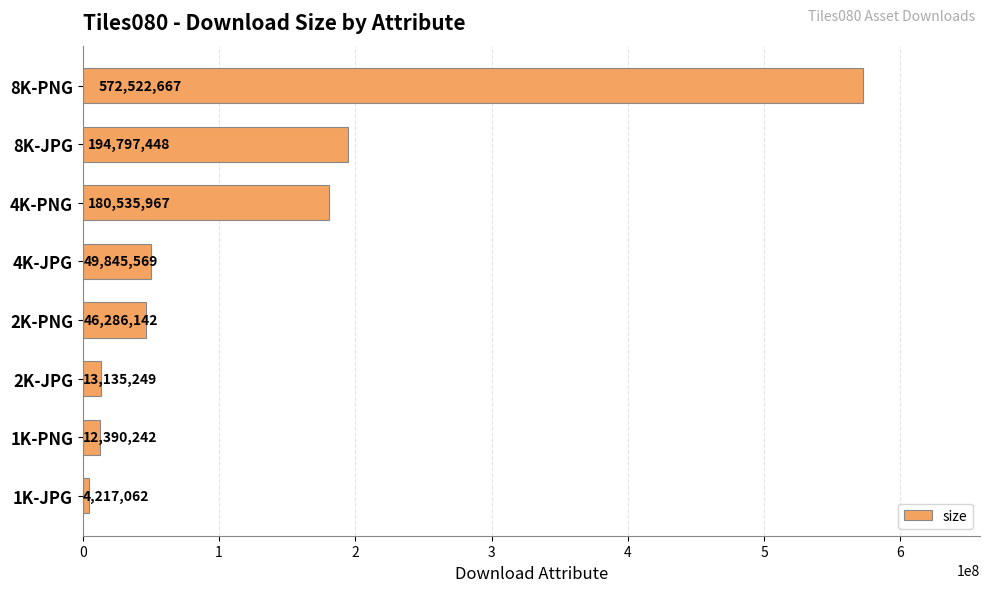

What is the sum of all values?

1073730346